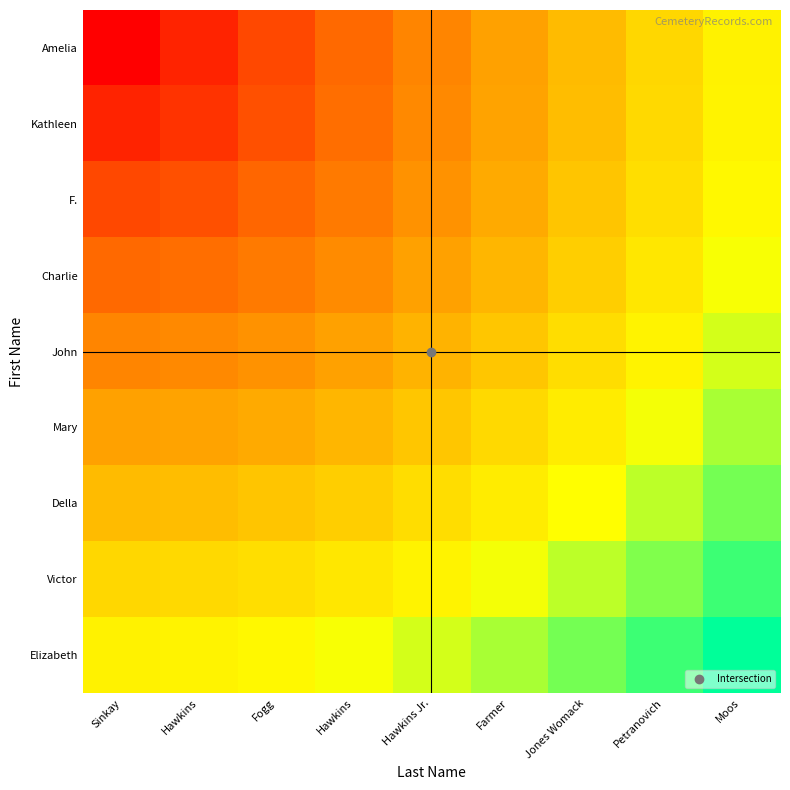

At which category is the sum across all series the highest?

Moos